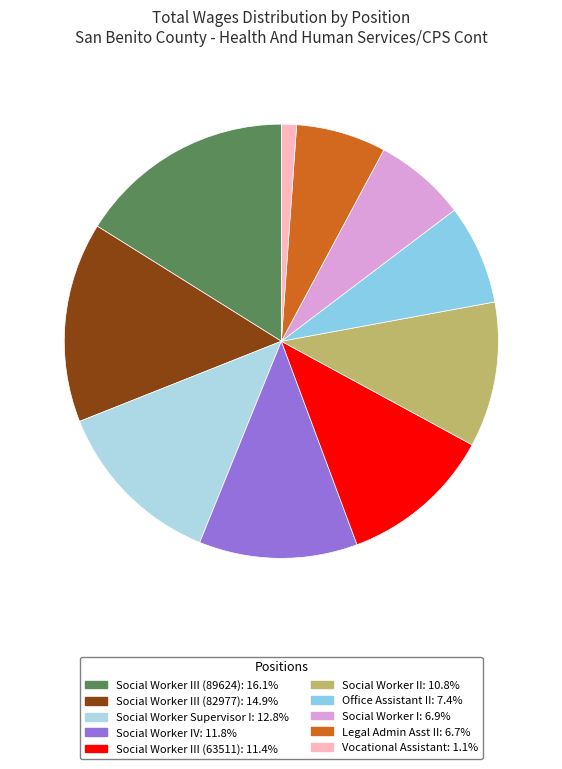

Count the number of slices in the pie.

10